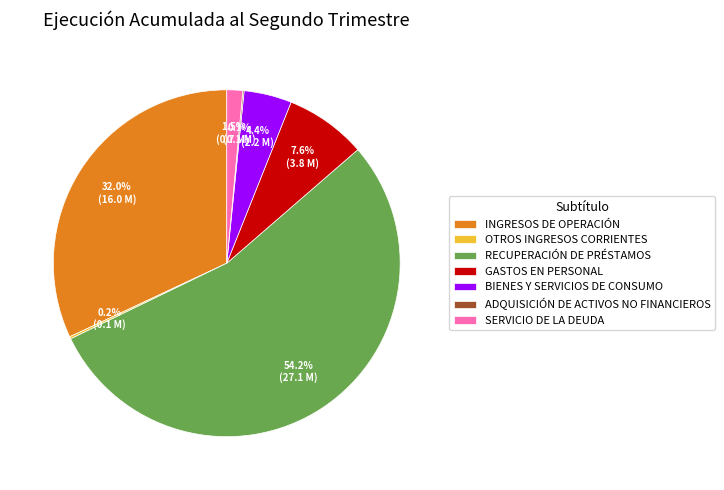

Combined, do RECUPERACIÓN DE PRÉSTAMOS and INGRESOS DE OPERACIÓN account for over 50%?

Yes